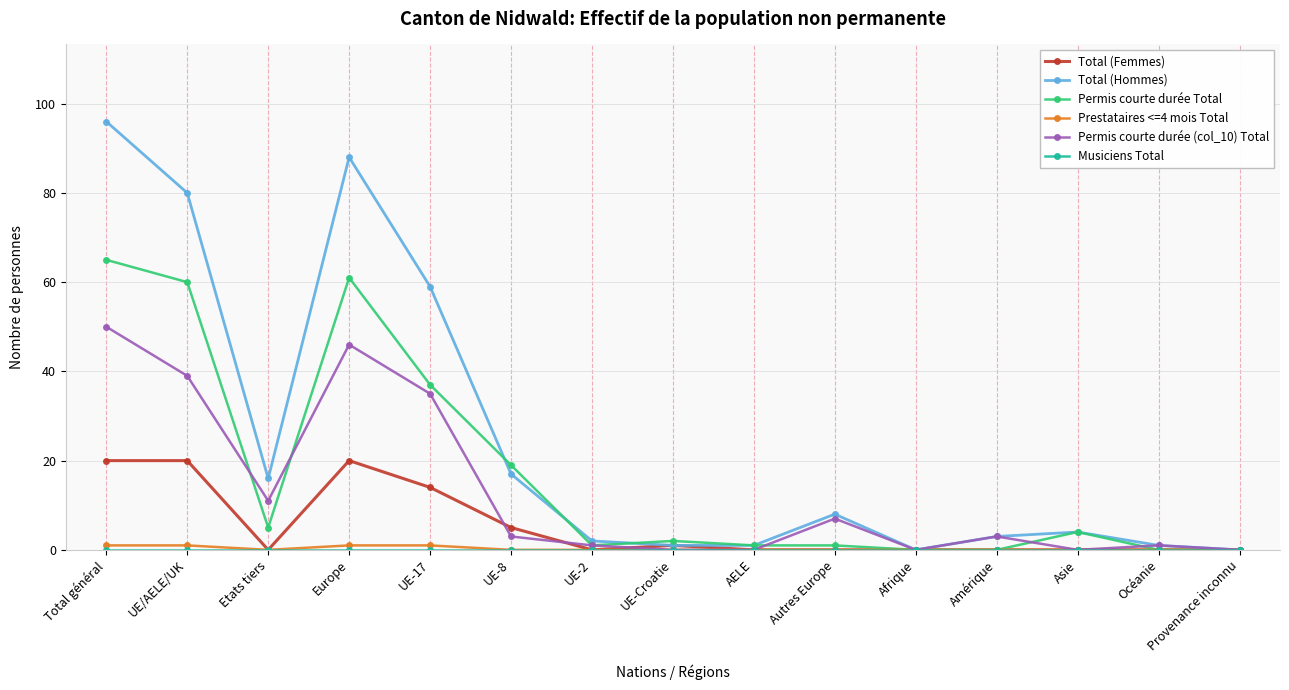

What is the maximum value for Permis courte durée Total?

65